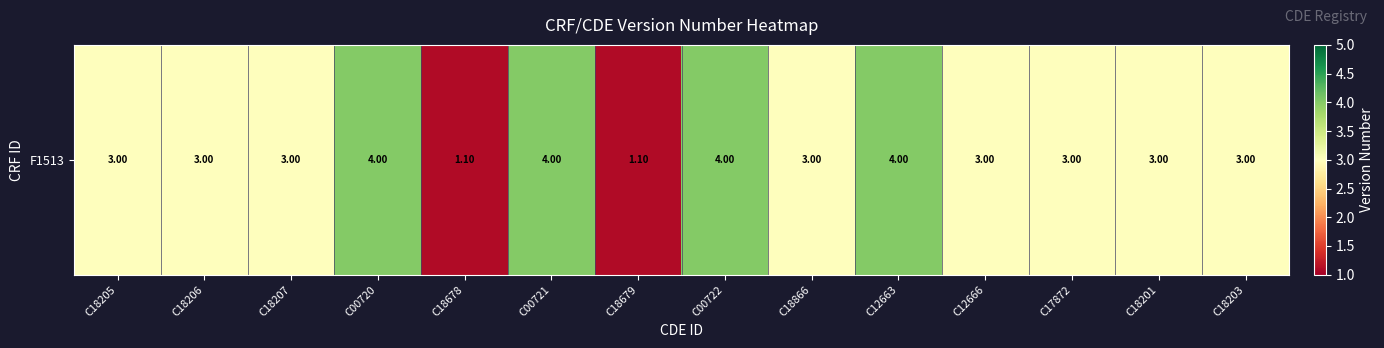

What is the sum of the values at C12666 and C18207?

6.0